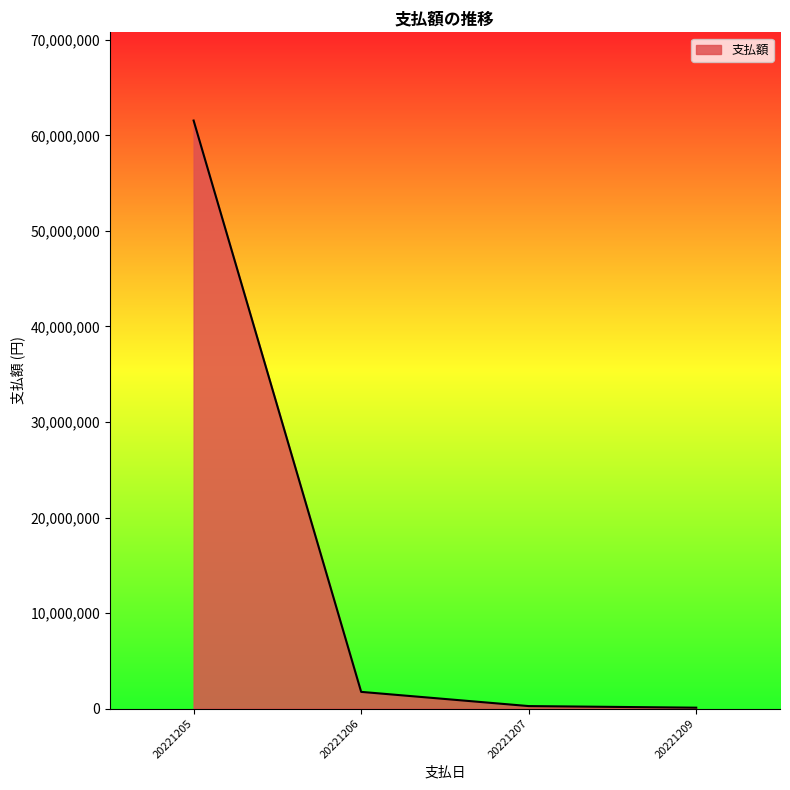

At which category does the chart reach its peak across all series?

20221205